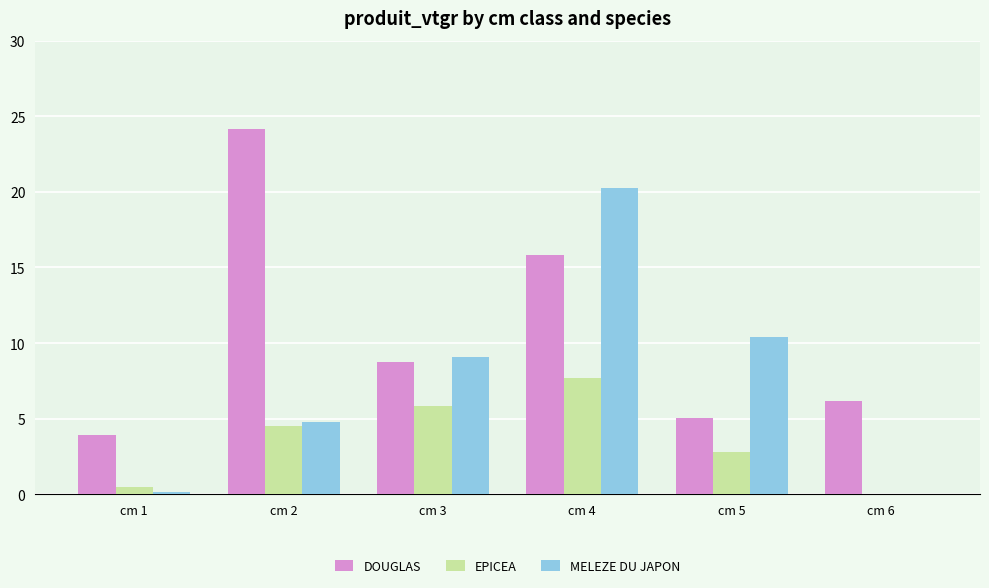

What is the average value of the MELEZE DU JAPON series?

7.4